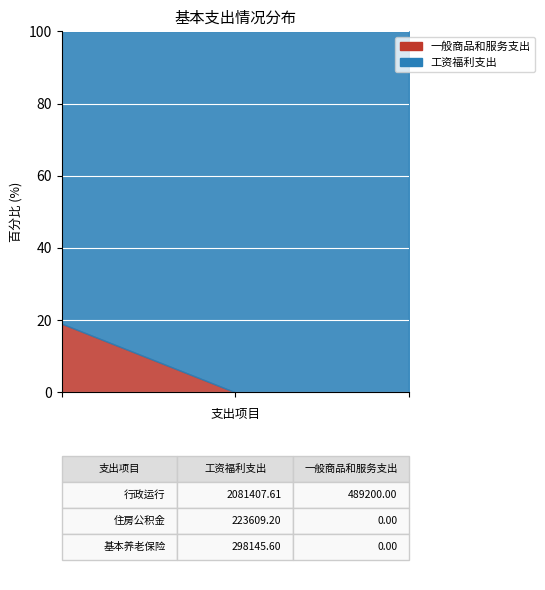

What are all the series names shown in the legend?

一般商品和服务支出, 工资福利支出